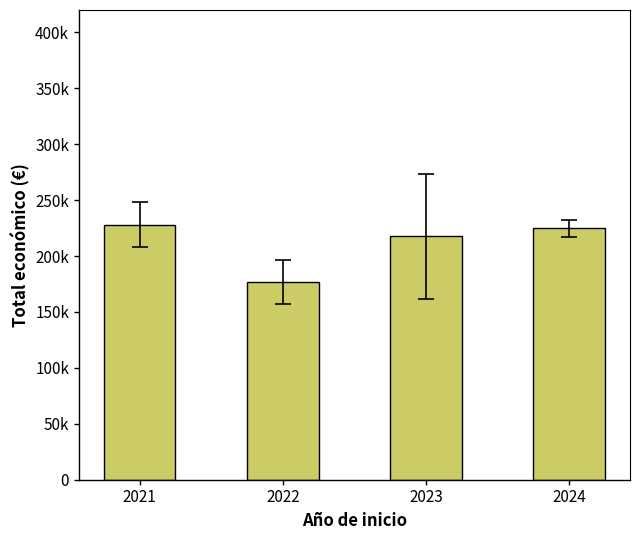

How many data points are less than 224869?

2